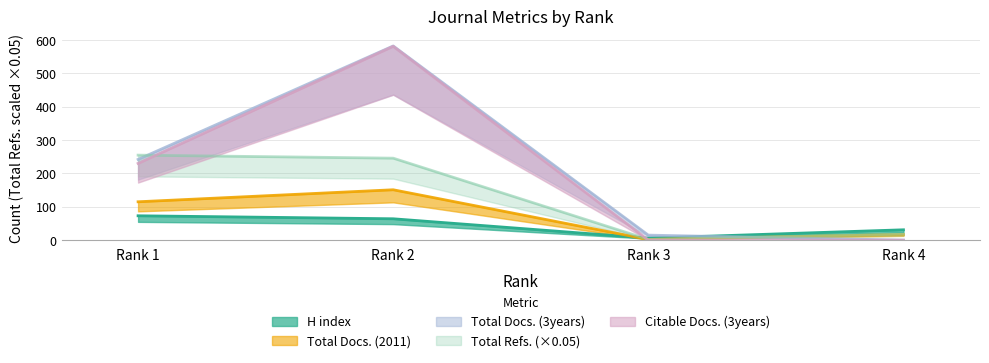

What is the difference between the second highest and second lowest values in the Citable Docs. (3years) series?

230.0